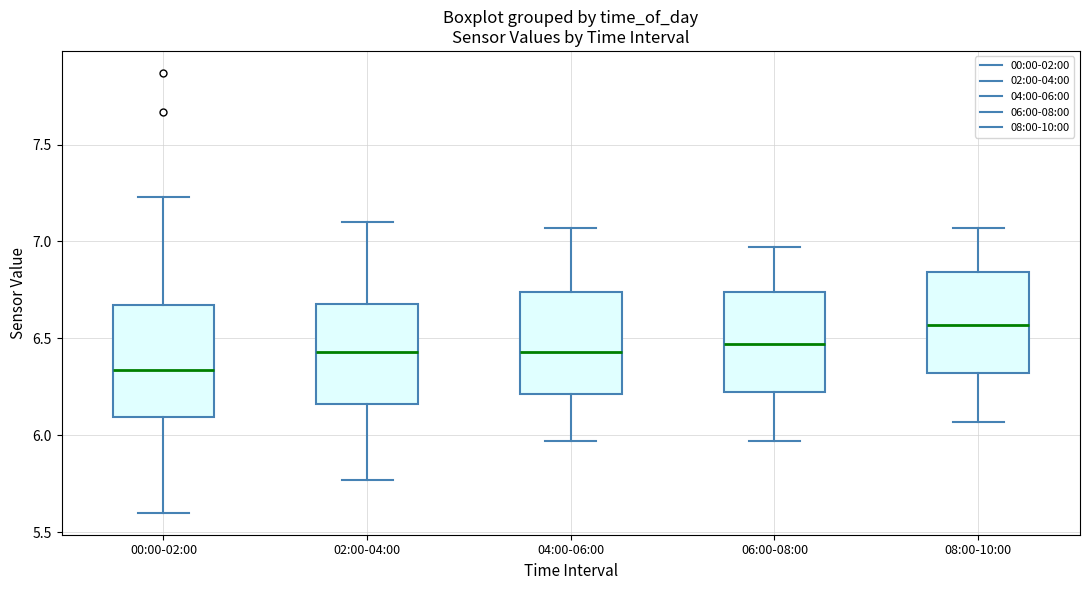

Reading left to right, read every box against the y-axis: the position of its median line, the range the box covers, and the ends of its whiskers. The values are not printed on the chart, so give them approximately, as read against the axis.

00:00-02:00: median 6.35, box 6.10 to 6.65, whiskers 5.60 to 7.25
02:00-04:00: median 6.45, box 6.15 to 6.70, whiskers 5.75 to 7.10
04:00-06:00: median 6.45, box 6.20 to 6.75, whiskers 5.95 to 7.05
06:00-08:00: median 6.45, box 6.20 to 6.75, whiskers 5.95 to 6.95
08:00-10:00: median 6.55, box 6.30 to 6.85, whiskers 6.05 to 7.05